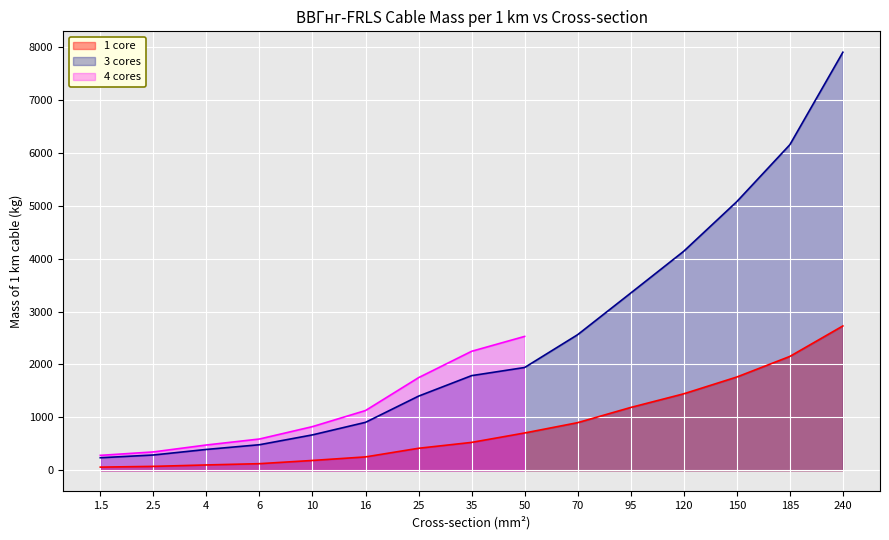

True or false: 1 core and 3 cores intersect in this chart.

False